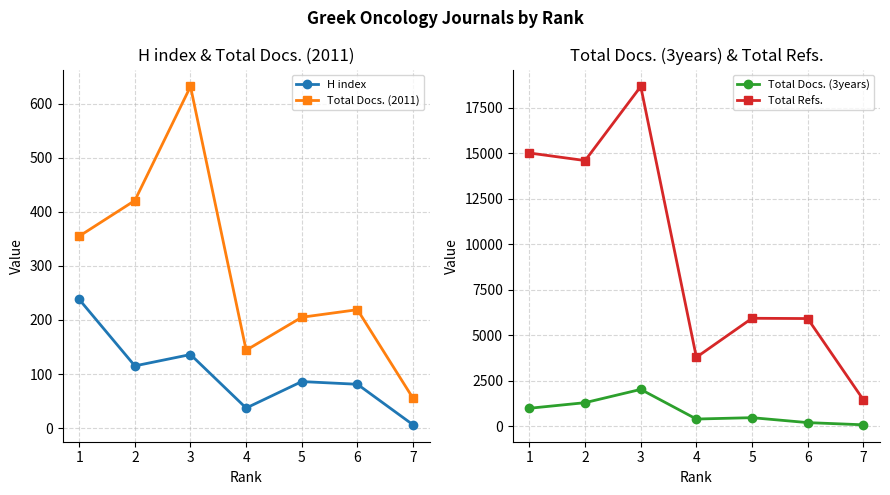

What is the greatest value displayed?

18669